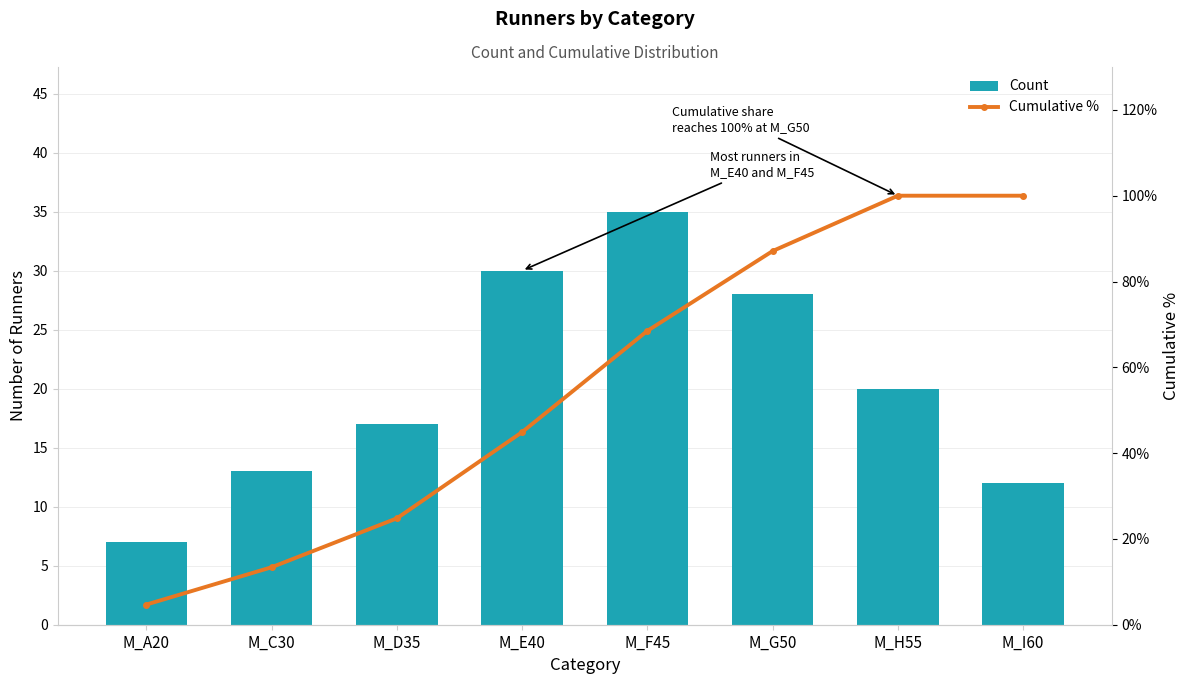

At which category is the sum across all series the highest?

M_H55